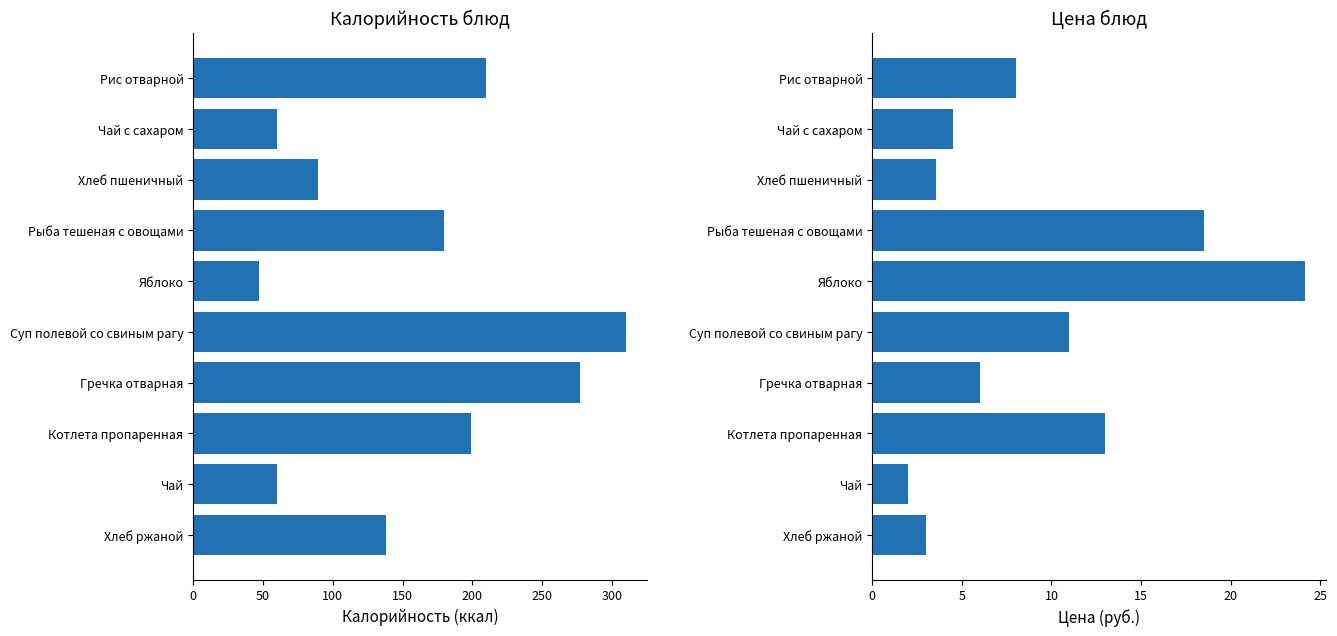

How many groups of bars are there?

10